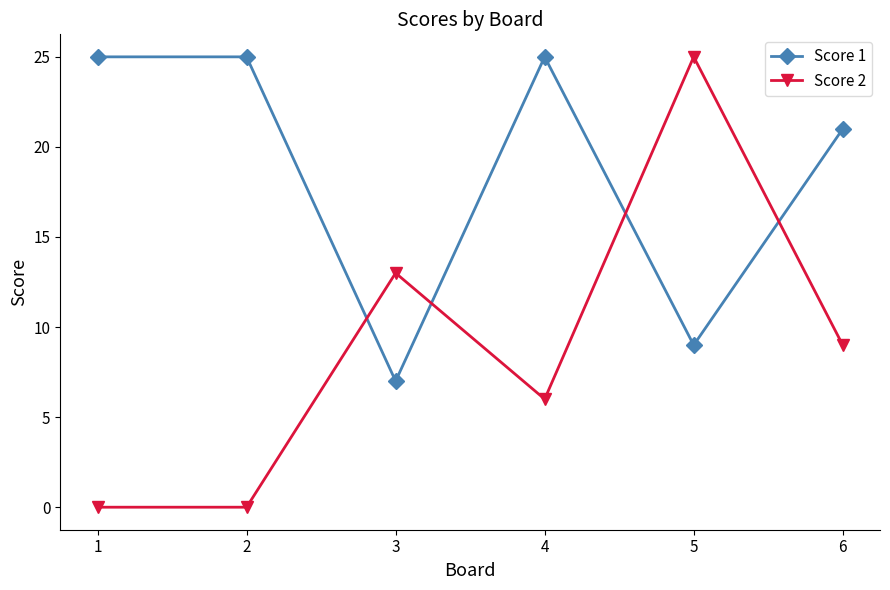

How many values in the Score 1 series are below 25?

3